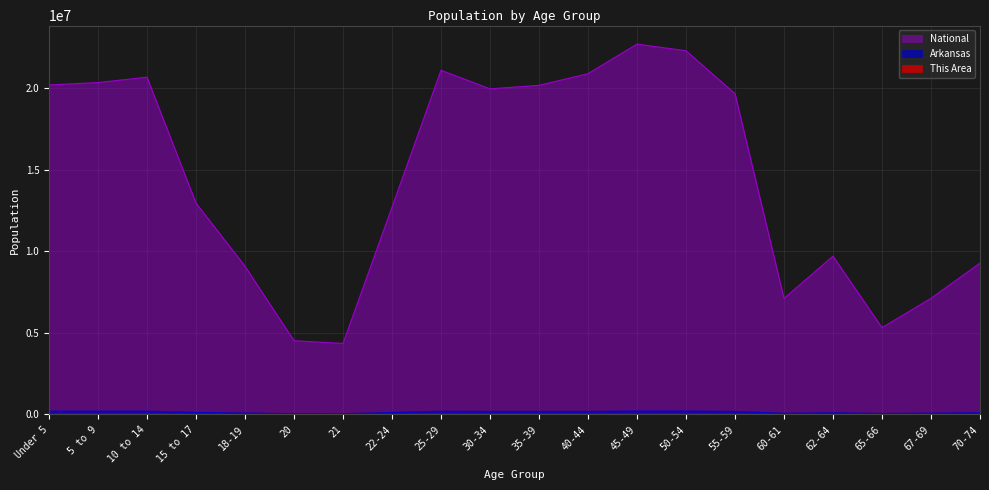

What is the maximum value shown in the chart?

22708591